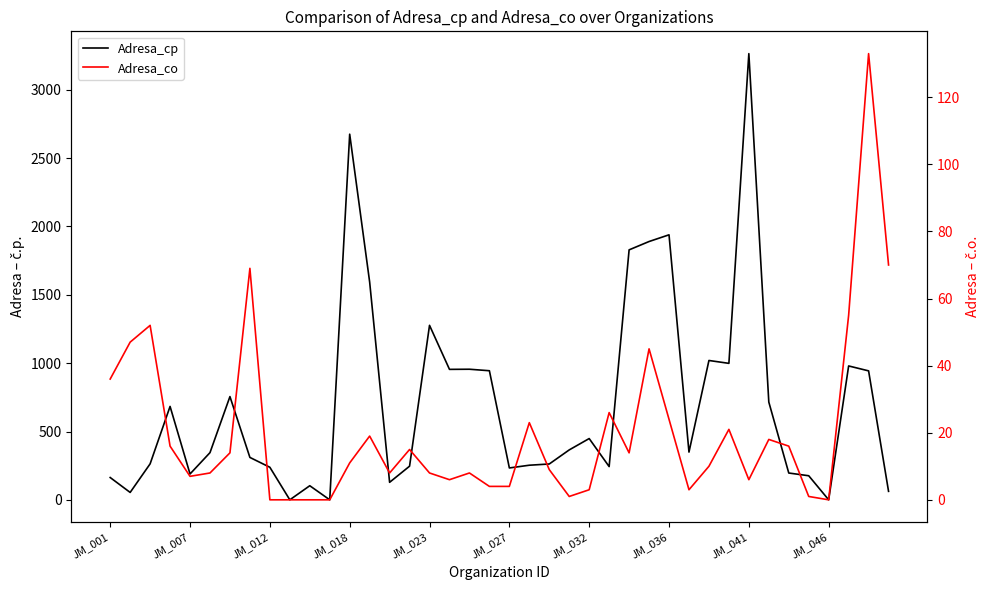

True or false: Adresa_co and Adresa_cp cross at least once.

True